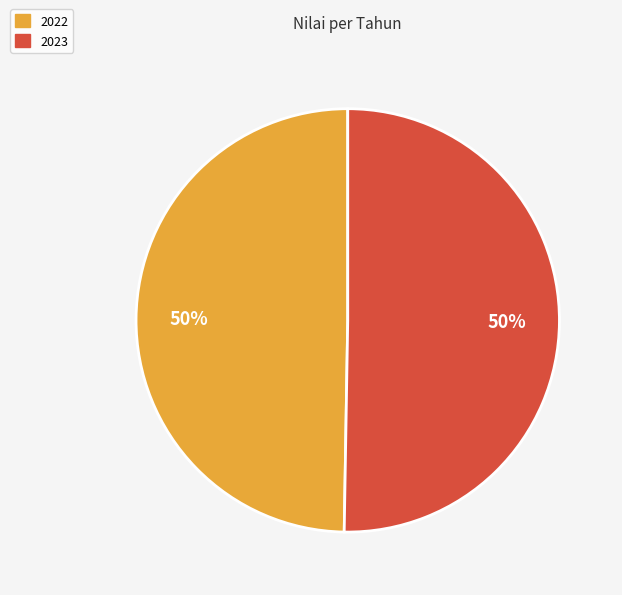

To the nearest percent, what percentage of the pie is 2023?

50%